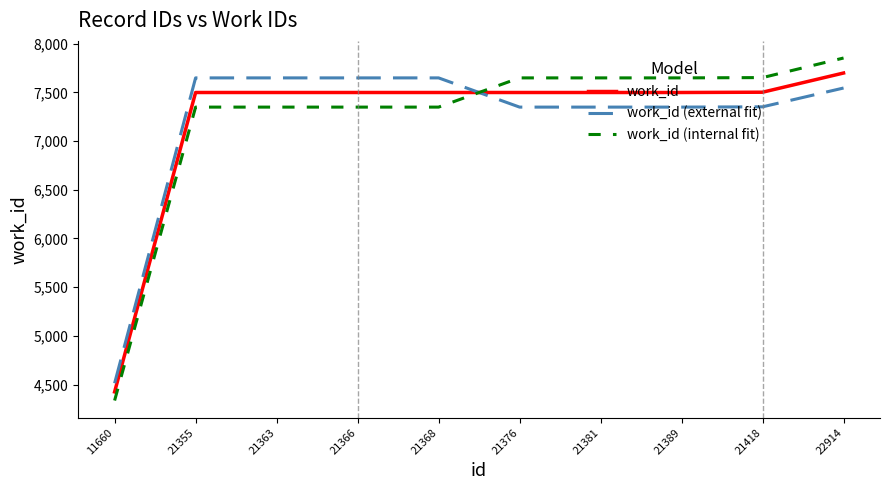

What is the difference between the highest and lowest values at 21363?

299.9